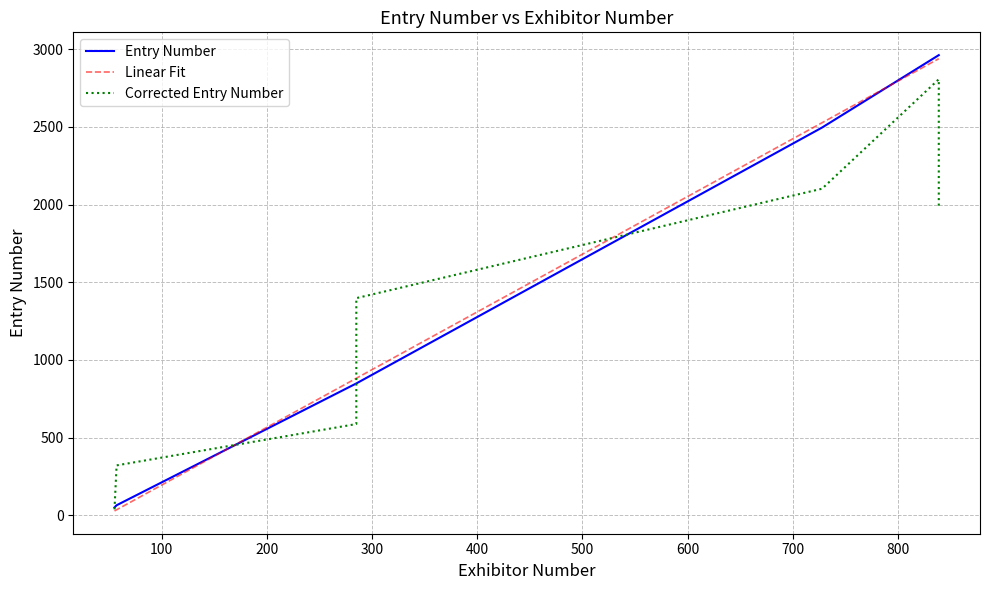

True or false: the data shows 17 at 55.

False